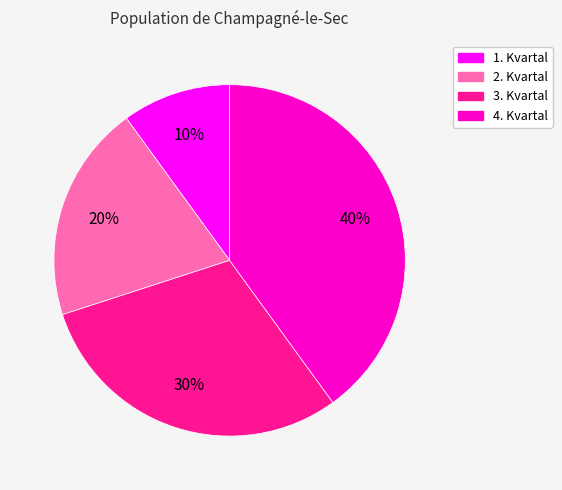

Which has a higher value, 2. Kvartal or 4. Kvartal?

4. Kvartal